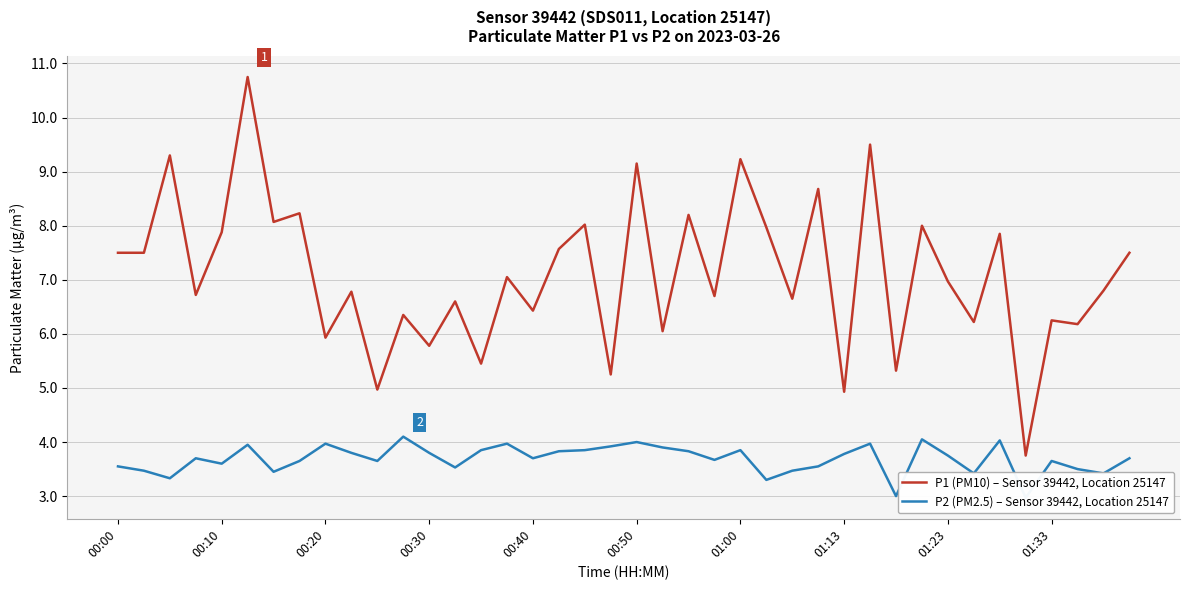

Which series has the largest total across all categories?

P1 (PM10) – Sensor 39442, Location 25147